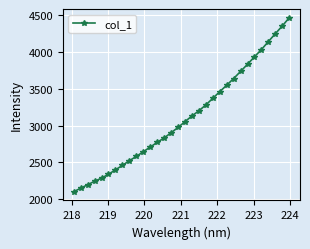

What is the value of the 18th point from the left?

3129.6